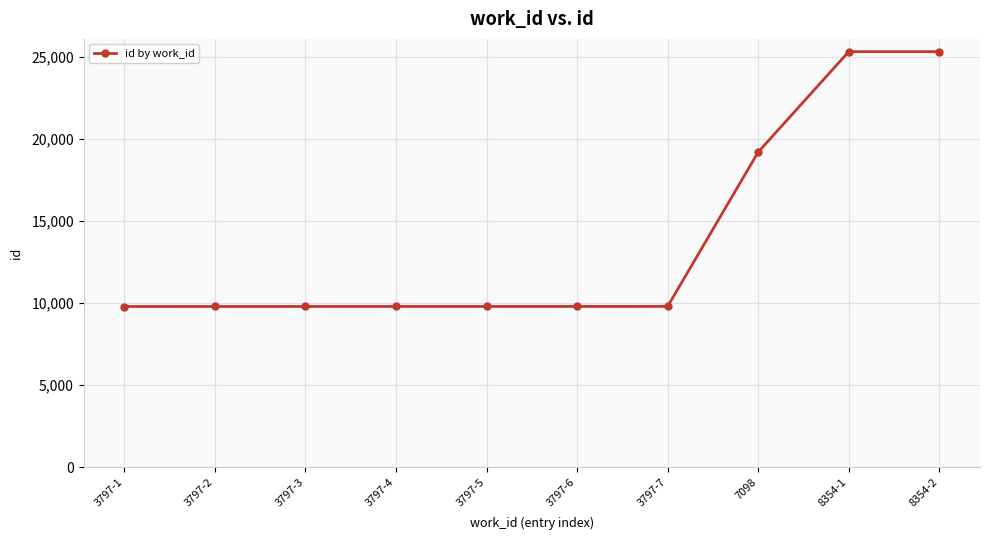

How many lines are shown in the chart?

1